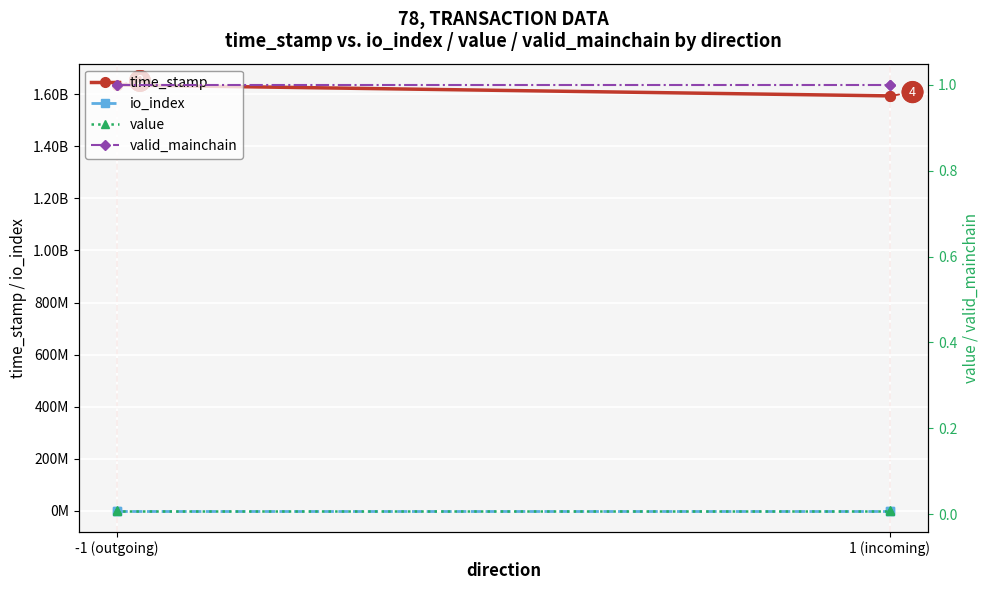

Which series has the largest total across all categories?

time_stamp